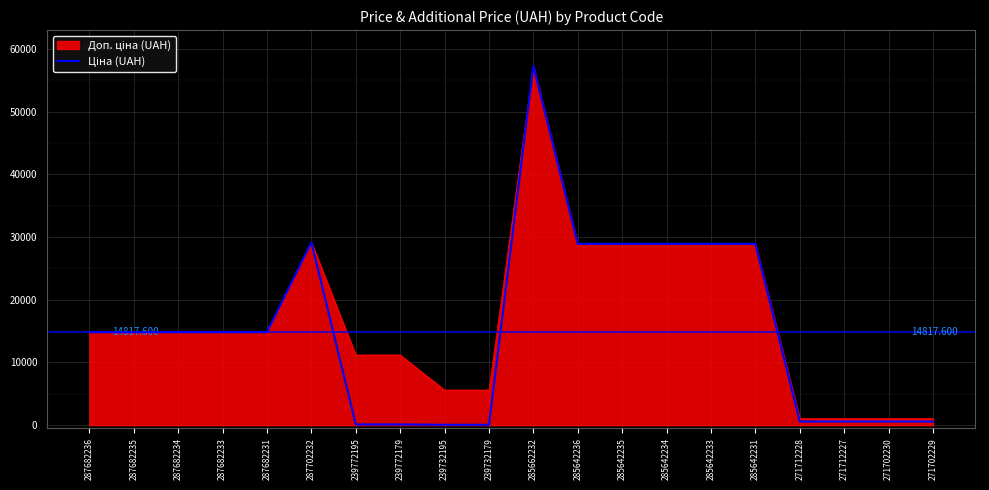

What is the maximum value shown in the chart?

57258.0